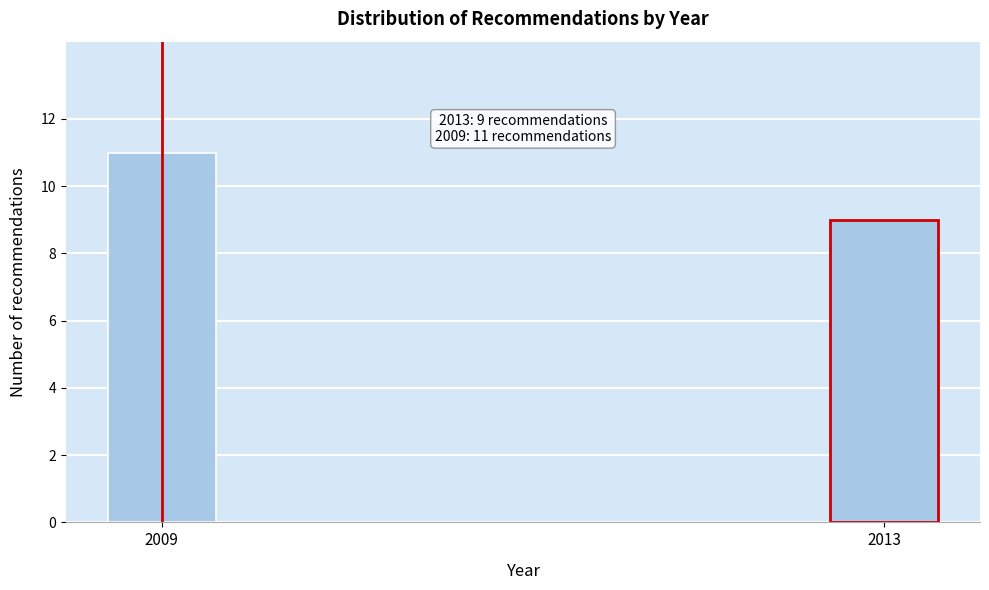

Reading left to right, transcribe all the data shown in this chart.

11	9